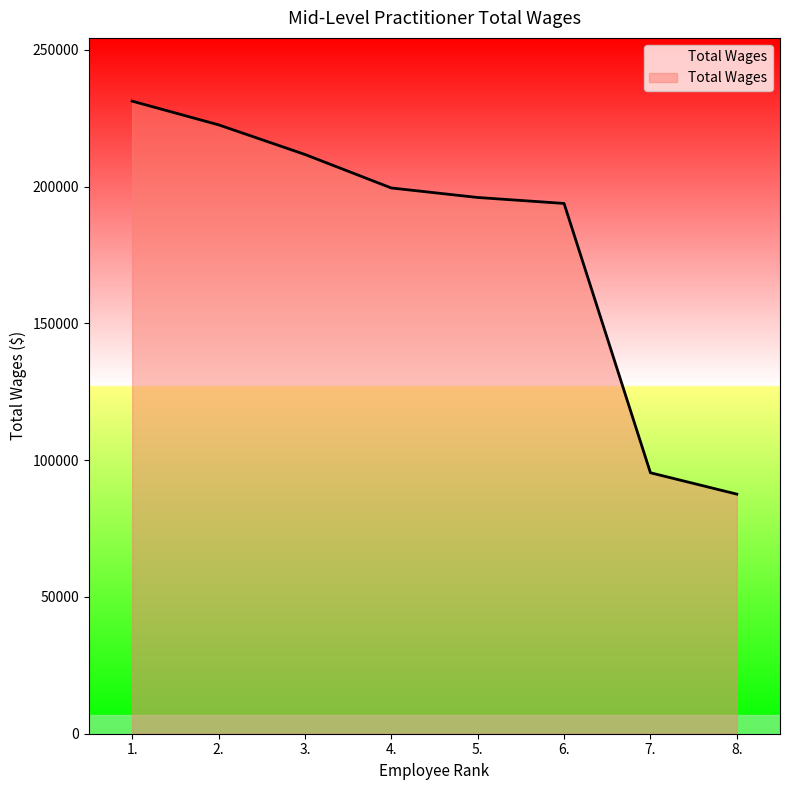

List the labels in order of value, largest first.

1., 2., 3., 4., 5., 6., 7., 8.